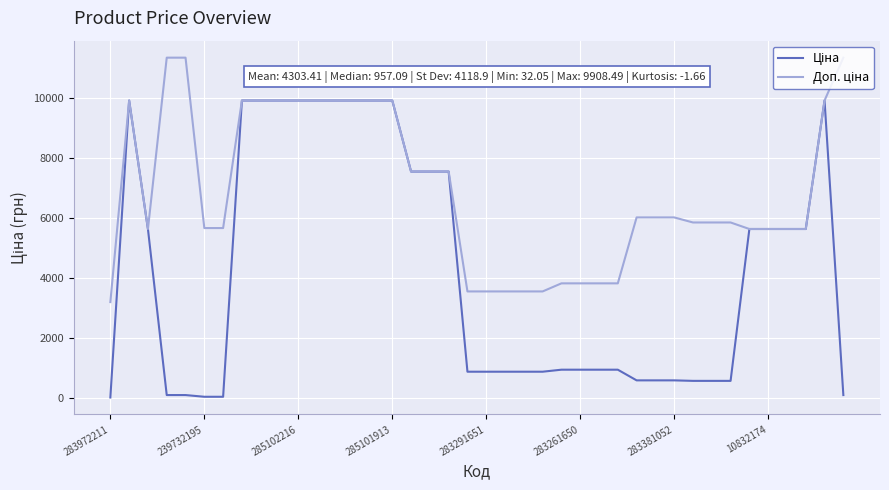

What is the maximum value shown in the chart?

11334.0